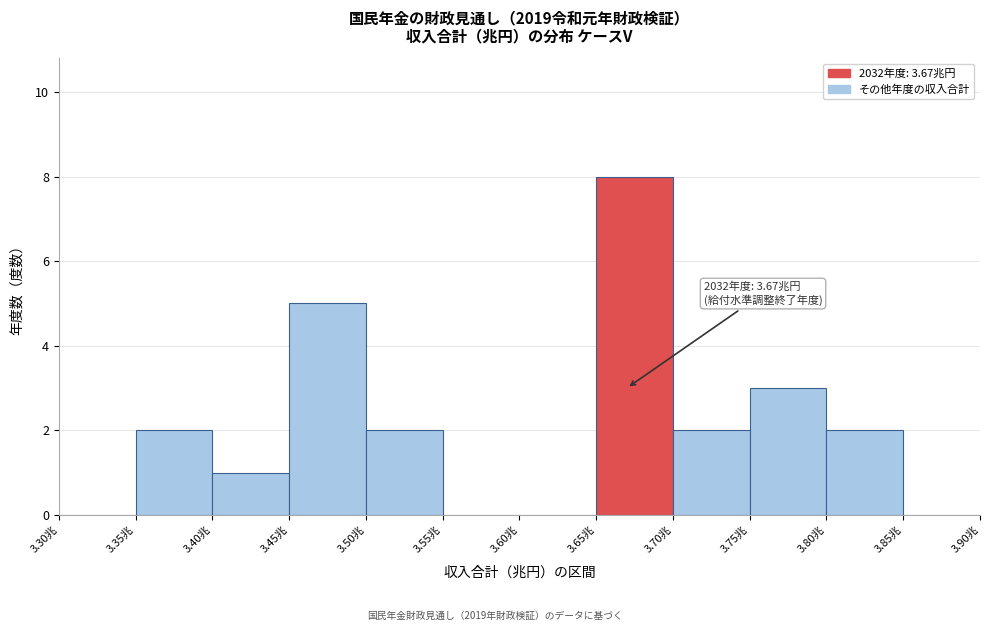

Over which range of the x-axis is the bar tallest?

3.65 to 3.70